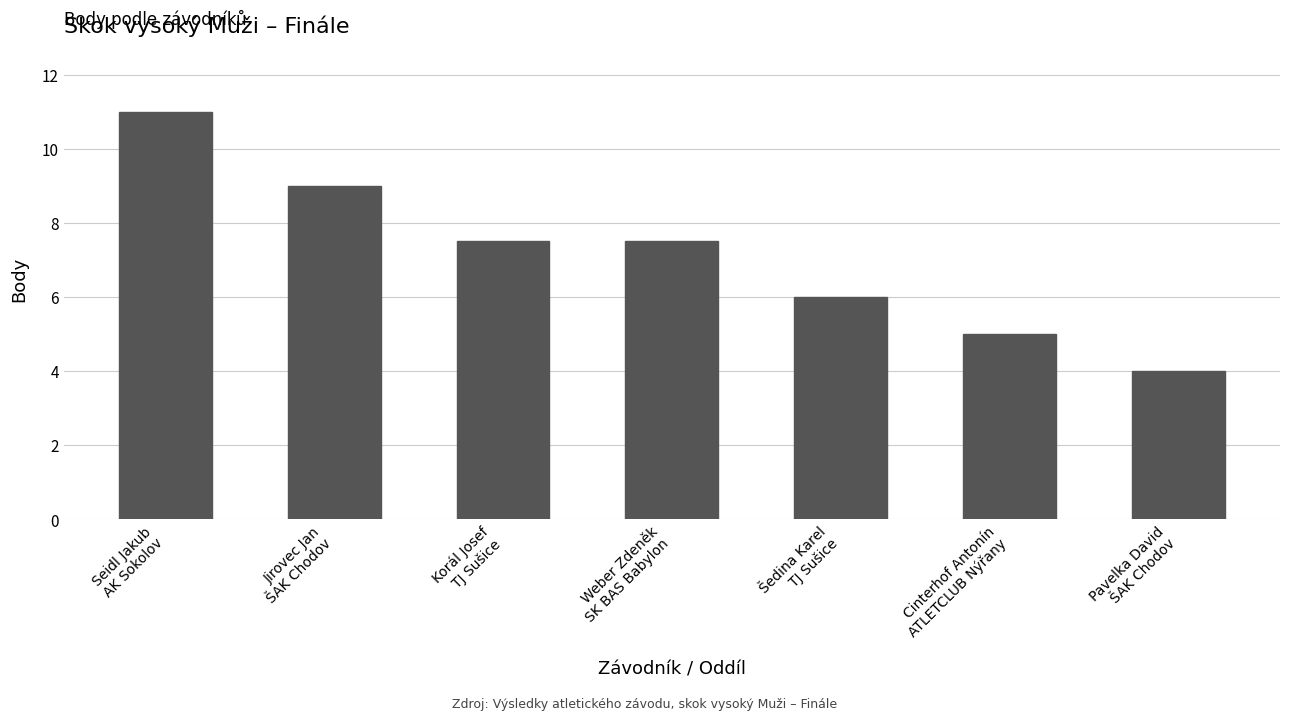

The chart shows a value of 7.5 at Korál Josef
TJ Sušice. True or false?

True